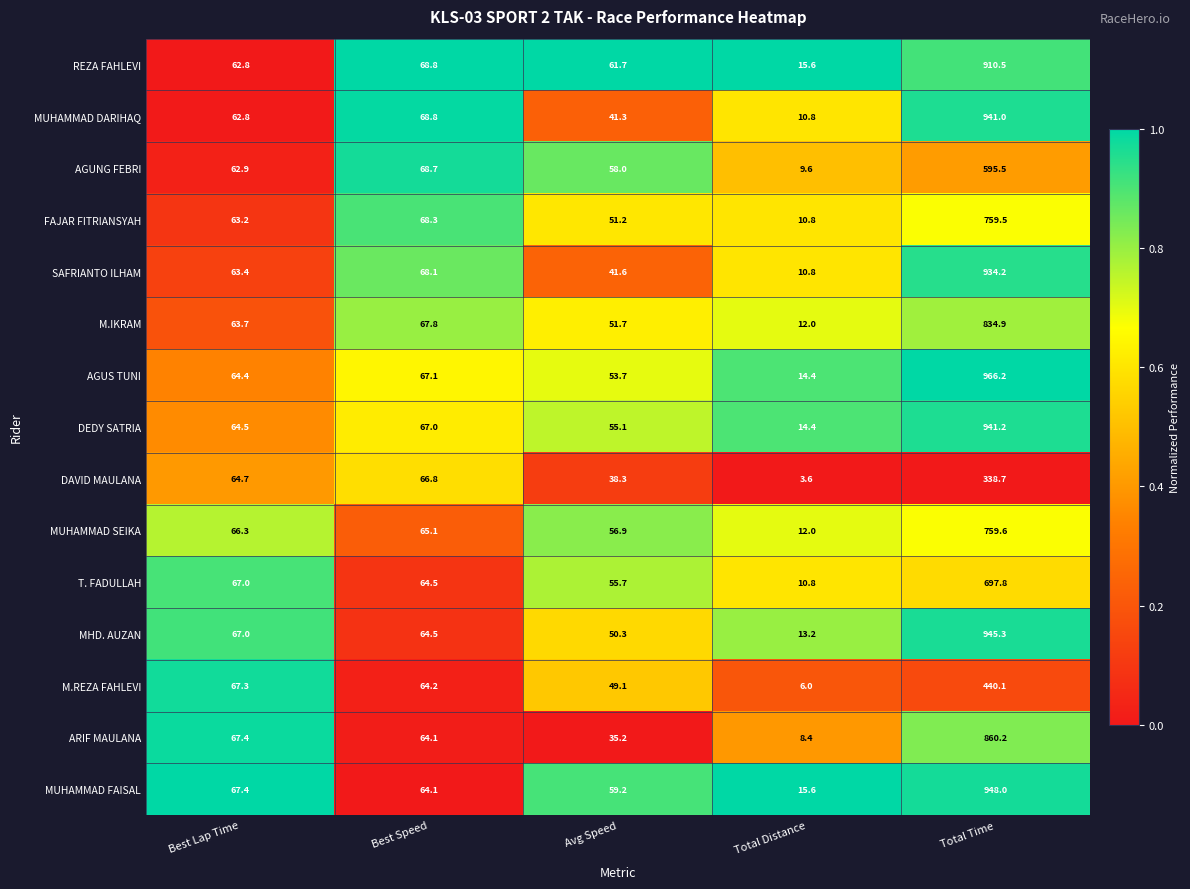

What is the spread (max minus min) of values at Total Time?

627.5